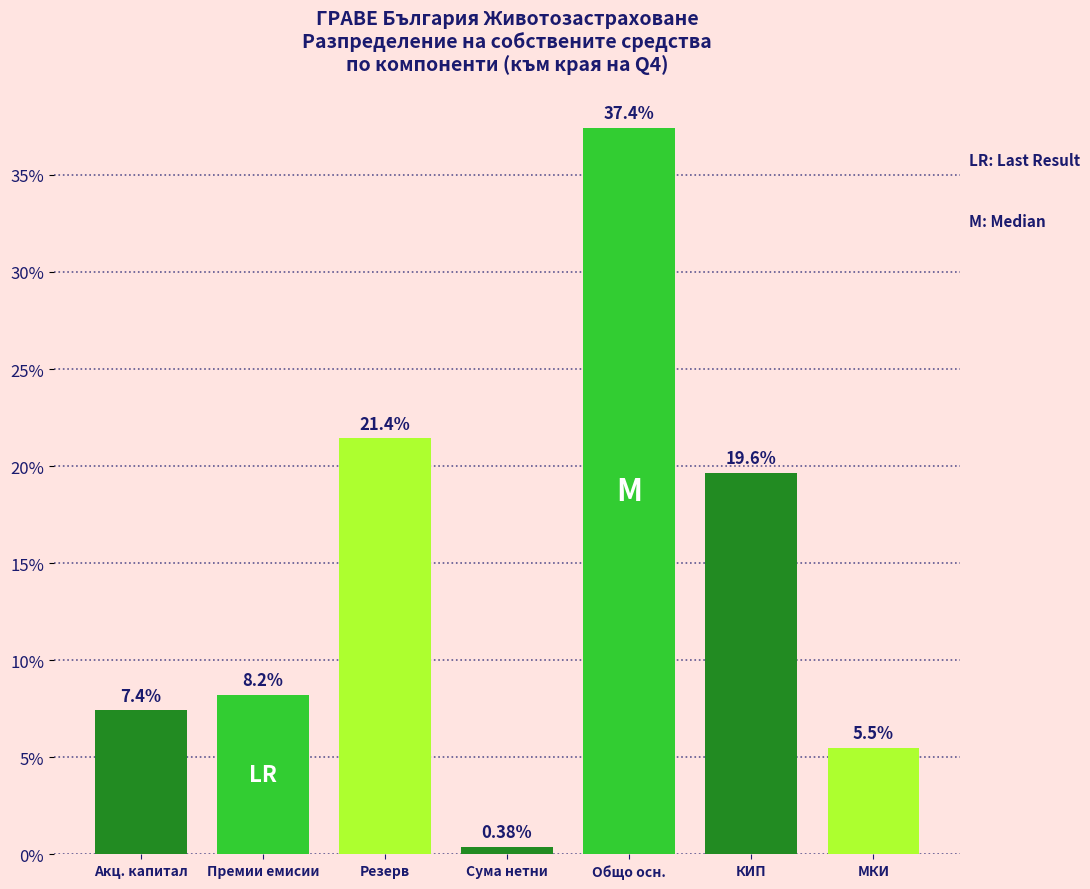

Between Резерв and Премии емисии, which is larger?

Резерв